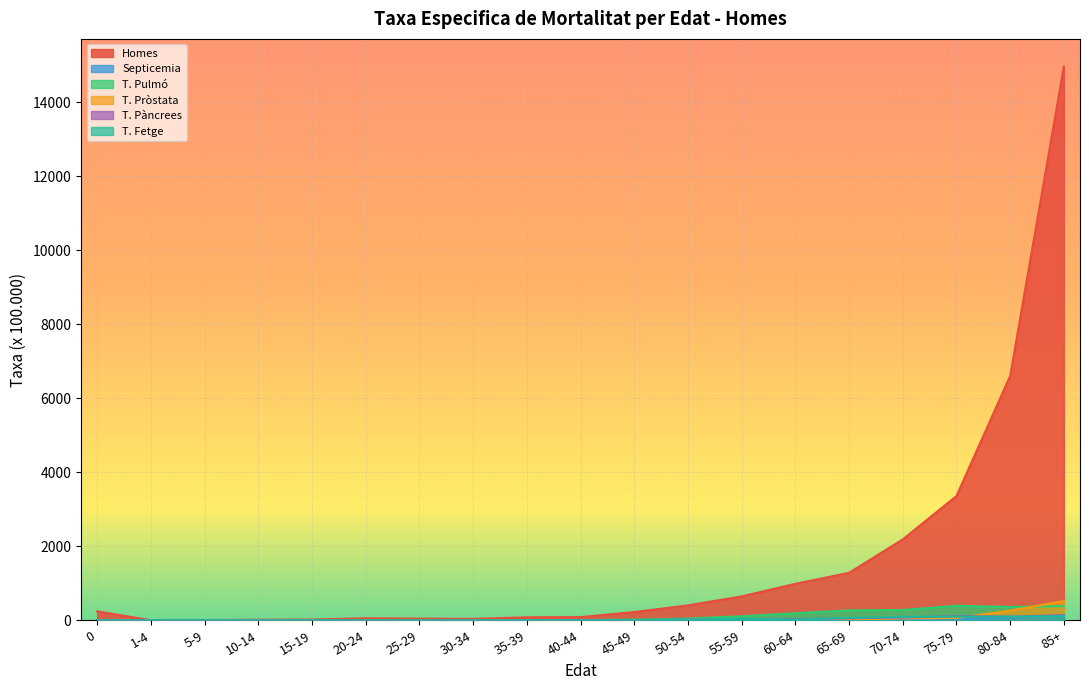

How many lines are shown in the chart?

6